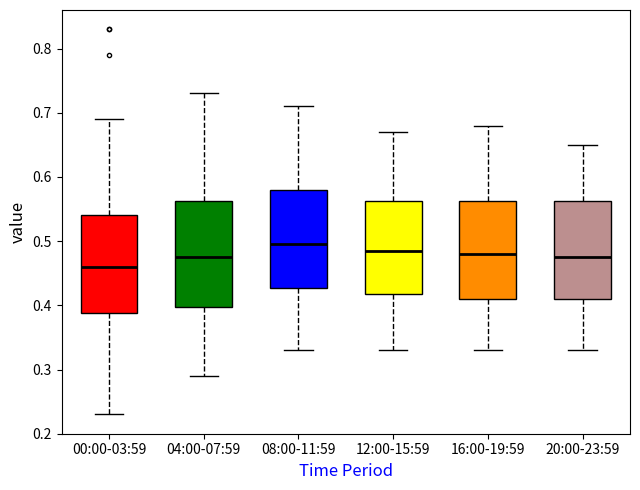

Which box's median line is the highest?

08:00-11:59